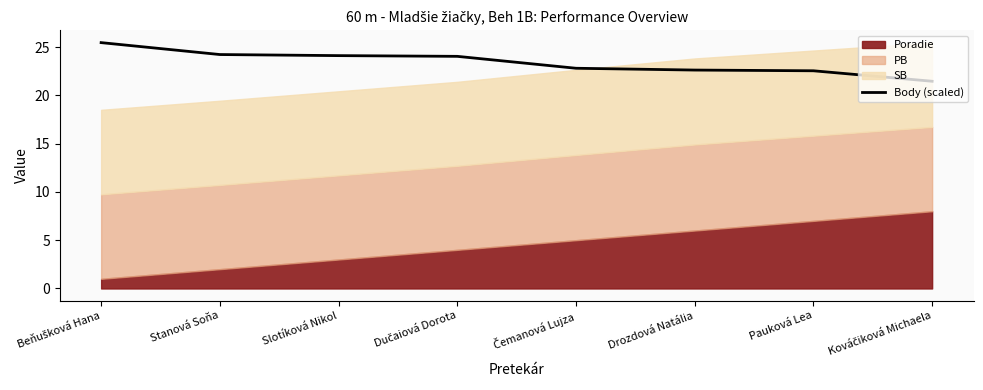

What is the minimum value for Body (scaled)?

21.5